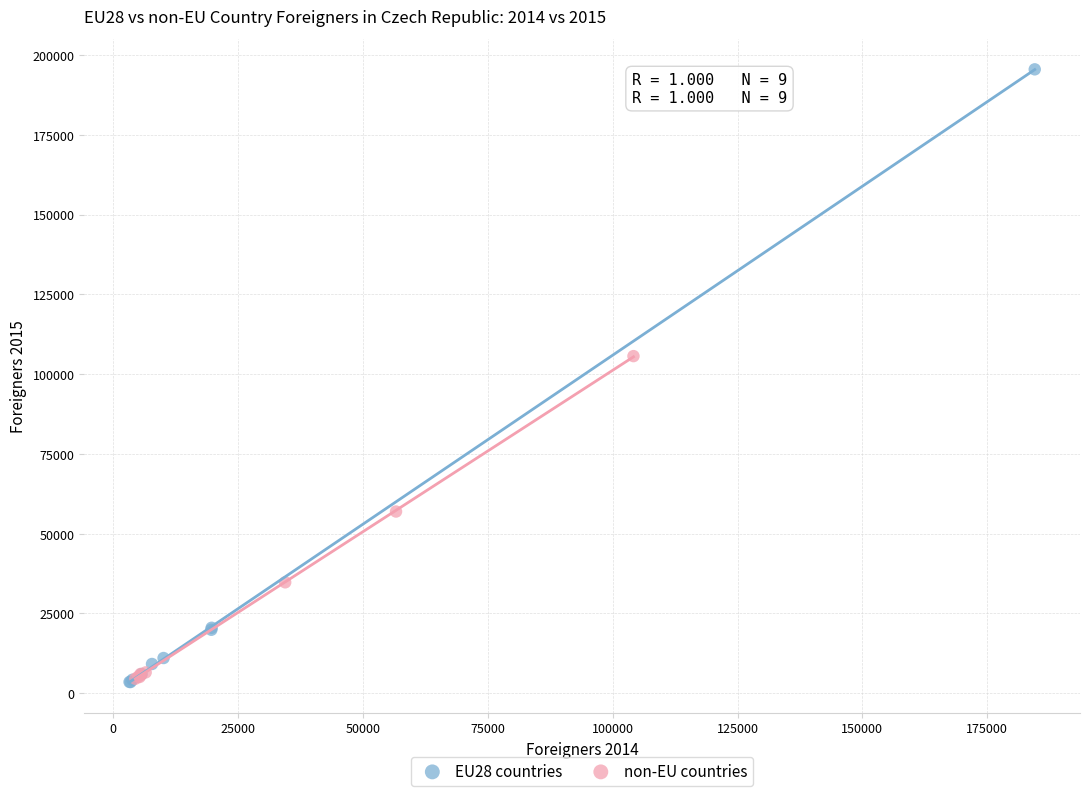

Which series reaches the maximum Y coordinate?

EU28 countries